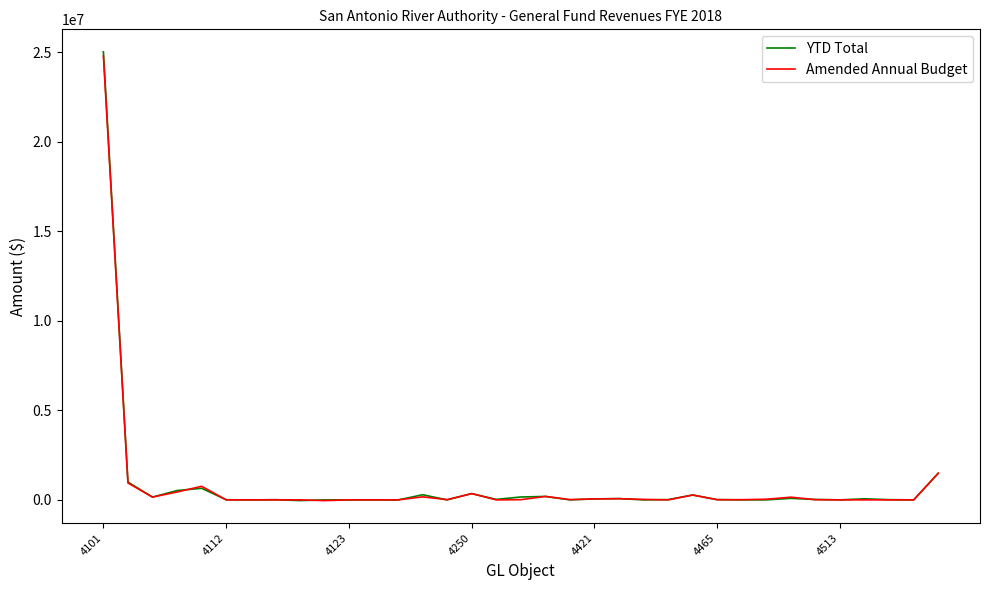

Rank the series by their maximum value, from highest to lowest.

YTD Total, Amended Annual Budget